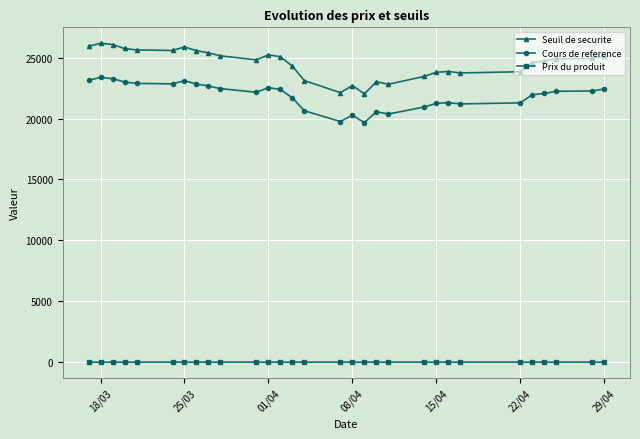

In Seuil de securite, how many points are lower than both neighbors (excluding endpoints)?

6